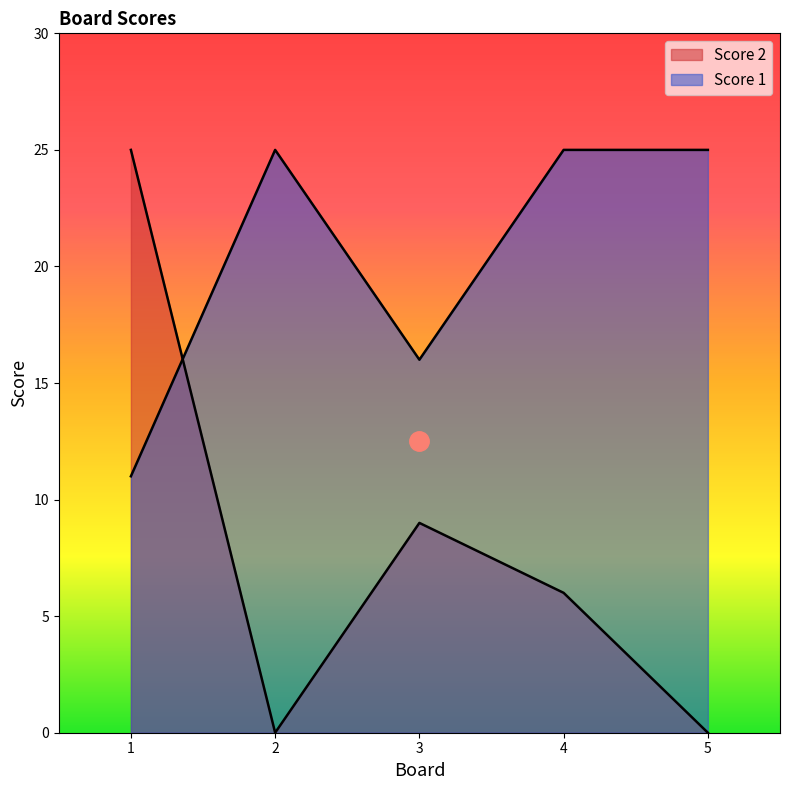

How many positive values does the Score 2 series have?

3